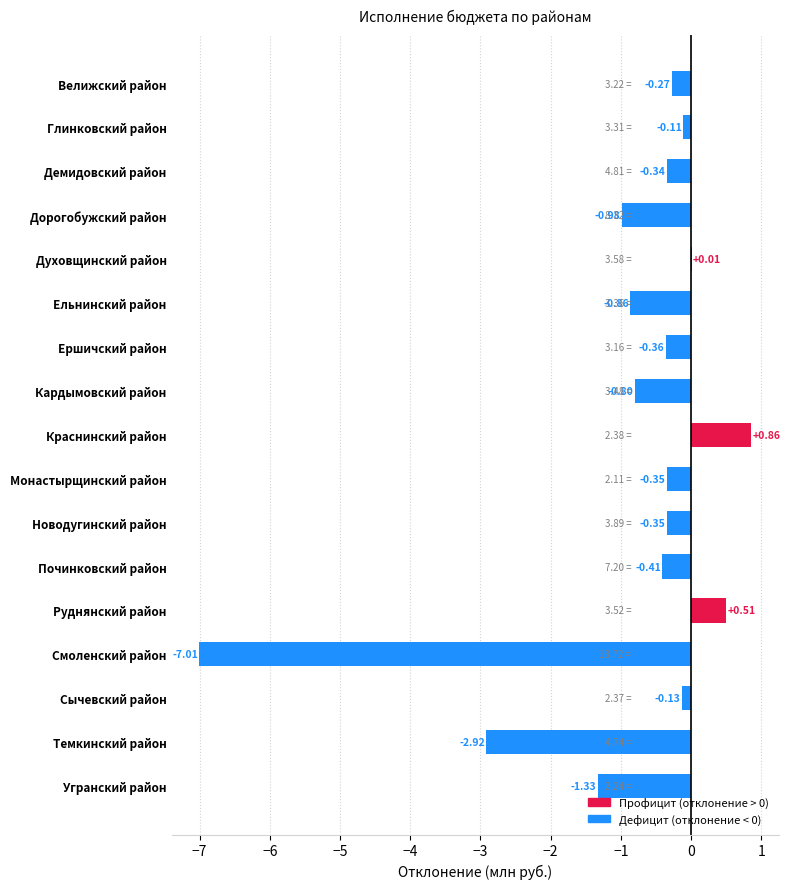

Which has a higher value, Сычевский район or Ершичский район?

Сычевский район